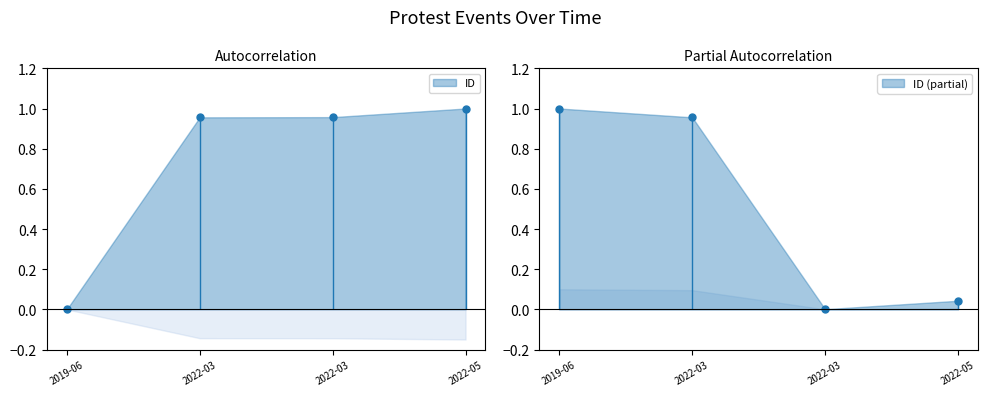

What is the greatest value displayed?

1.0